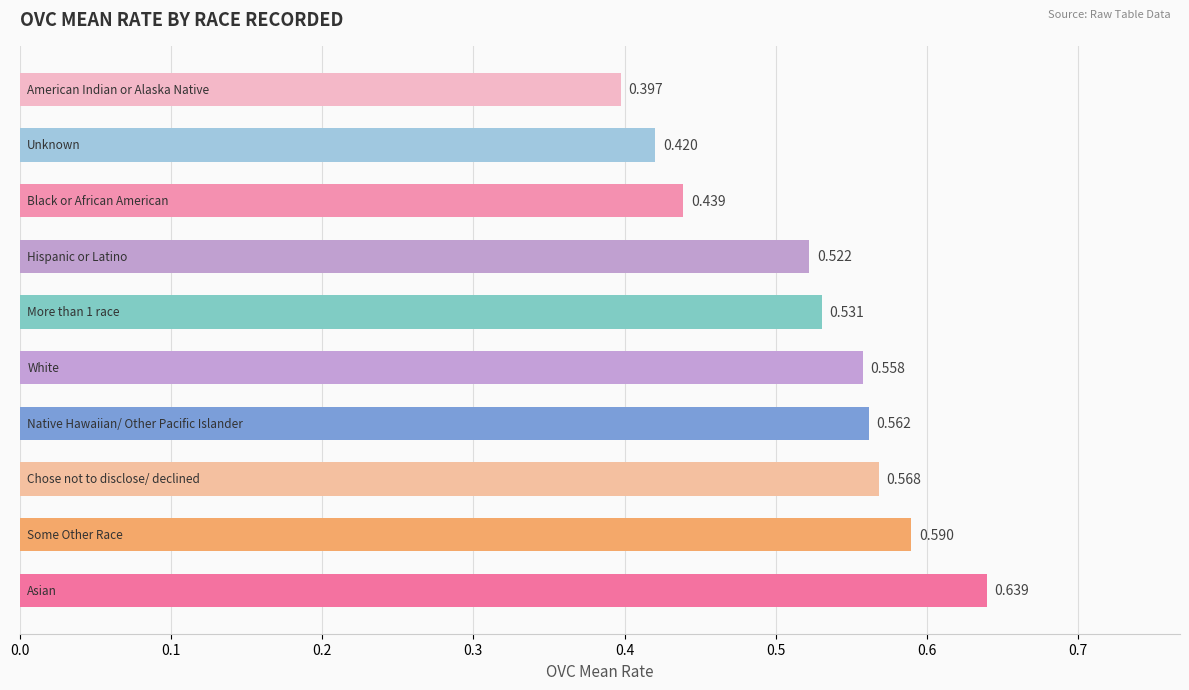

How many bars are there in total?

10